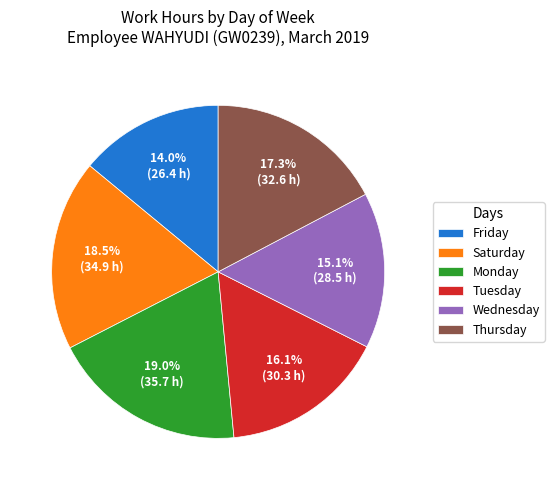

Does Thursday represent more than half of the total?

No